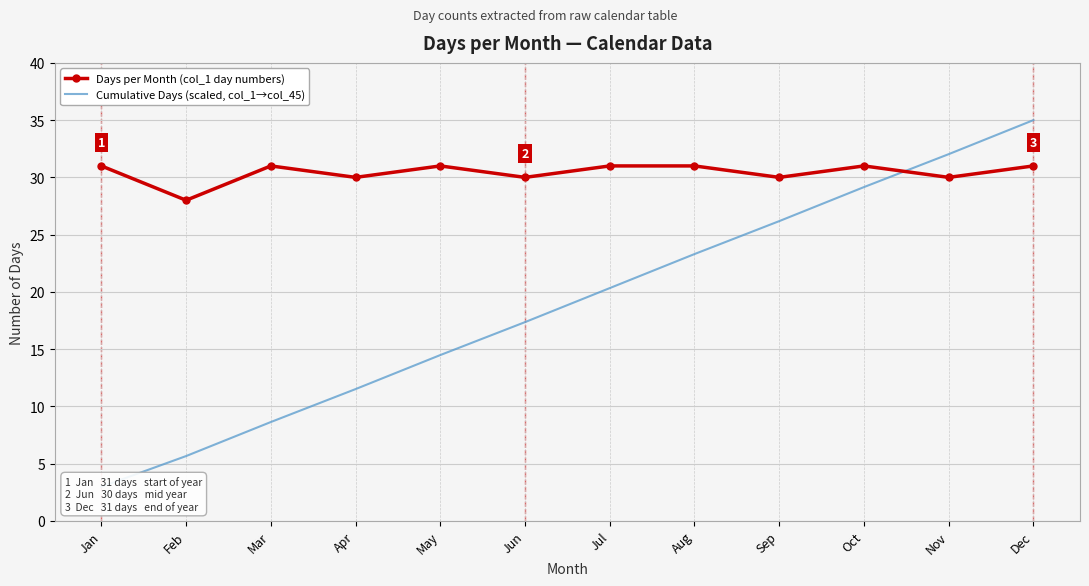

What is the average value of the Days per Month (col_1 day numbers) series?

30.4